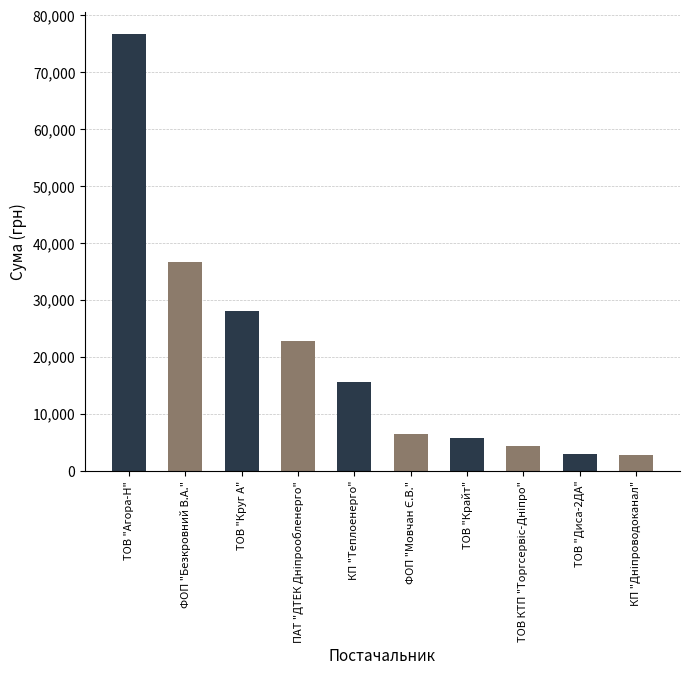

What value does the data have at ТОВ "Круг А"?

27963.4